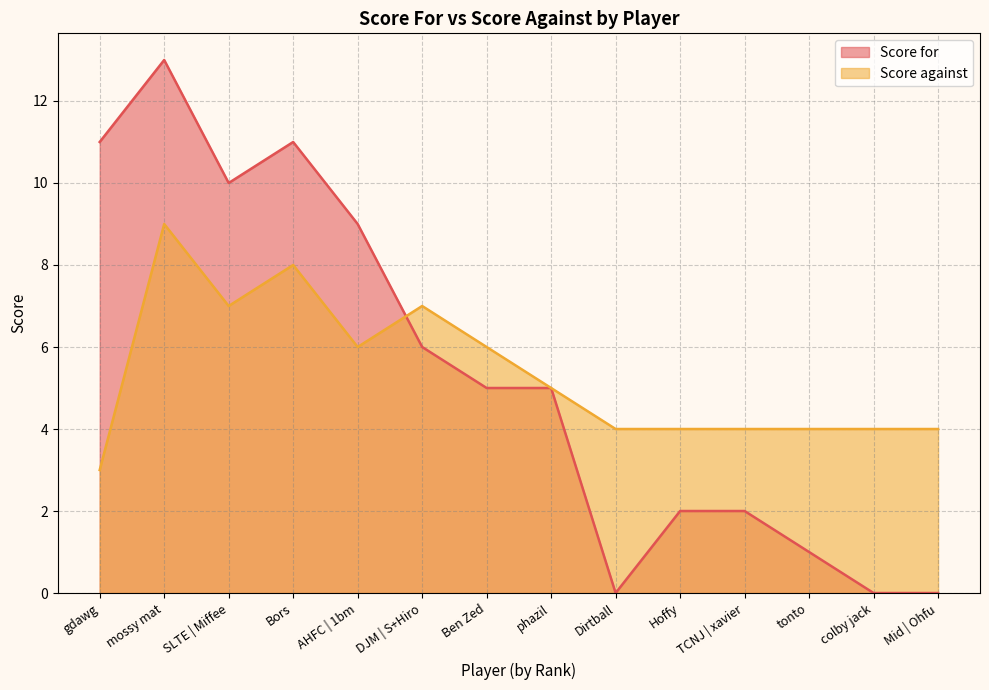

At how many categories does at least one series exceed 3?

14